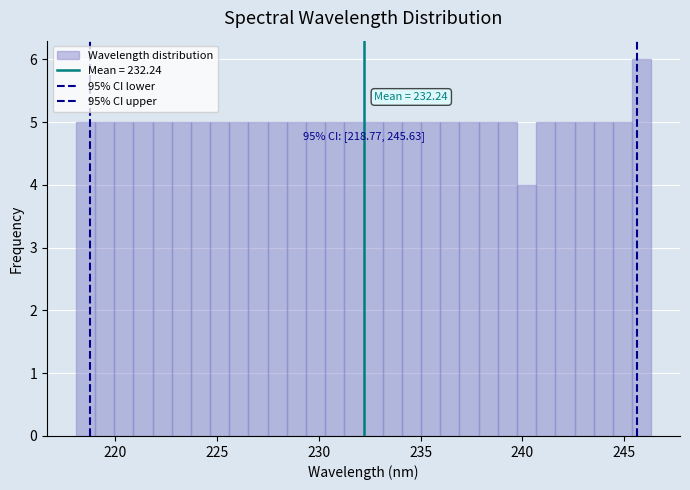

Around what value on the x-axis is the tallest bar? Give the approximate position of its centre, as read against the axis.

246.0